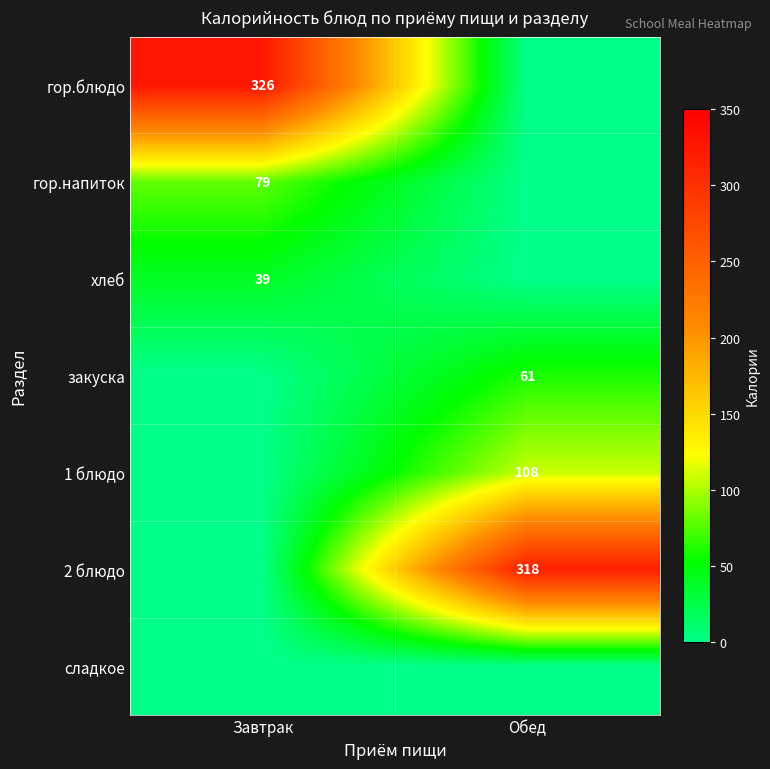

At how many categories does at least one series exceed 59?

2